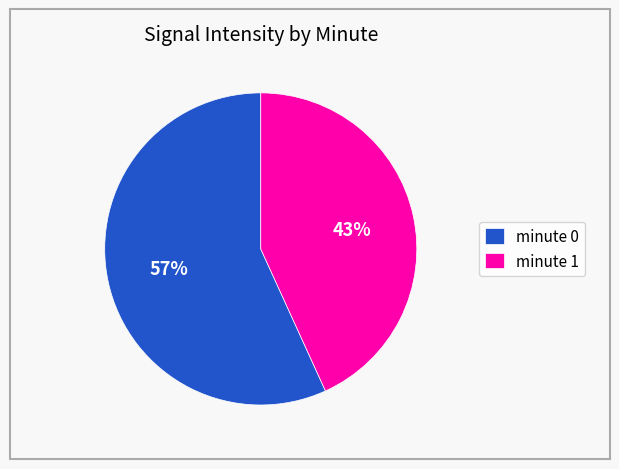

Rank the categories by value from lowest to highest.

minute 1, minute 0